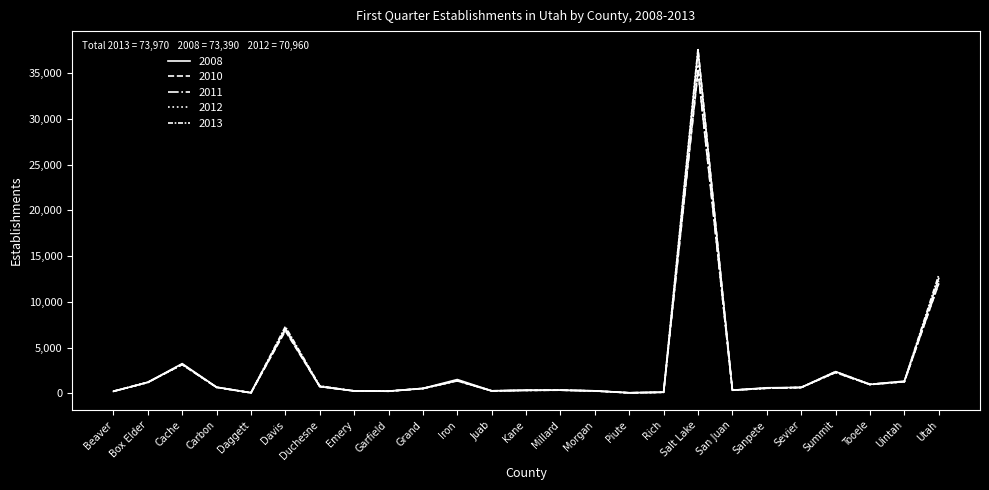

Reading left to right, extract all data points from this chart.

2008: Beaver=211	Box Elder=1207	Cache=3242	Carbon=673	Daggett=57	Davis=7071	Duchesne=743	Emery=260	Garfield=240	Grand=536	Iron=1504	Juab=270	Kane=338	Millard=343	Morgan=271	Piute=63	Rich=122	Salt Lake=37420	San Juan=343	Sanpete=604	Sevier=644	Summit=2370	Tooele=969	Uintah=1332	Utah=12557
2010: Beaver=224	Box Elder=1204	Cache=3133	Carbon=650	Daggett=56	Davis=6811	Duchesne=735	Emery=264	Garfield=227	Grand=515	Iron=1399	Juab=262	Kane=324	Millard=337	Morgan=271	Piute=53	Rich=117	Salt Lake=35153	San Juan=340	Sanpete=567	Sevier=644	Summit=2271	Tooele=955	Uintah=1256	Utah=11984
2011: Beaver=227	Box Elder=1181	Cache=3182	Carbon=648	Daggett=59	Davis=6938	Duchesne=736	Emery=258	Garfield=225	Grand=525	Iron=1368	Juab=258	Kane=331	Millard=344	Morgan=257	Piute=49	Rich=114	Salt Lake=35262	San Juan=335	Sanpete=548	Sevier=640	Summit=2288	Tooele=963	Uintah=1273	Utah=12032
2012: Beaver=211	Box Elder=1179	Cache=3155	Carbon=644	Daggett=52	Davis=7037	Duchesne=773	Emery=254	Garfield=228	Grand=523	Iron=1352	Juab=253	Kane=319	Millard=347	Morgan=245	Piute=48	Rich=107	Salt Lake=35946	San Juan=340	Sanpete=555	Sevier=628	Summit=2285	Tooele=959	Uintah=1261	Utah=12259
2013: Beaver=215	Box Elder=1206	Cache=3165	Carbon=661	Daggett=54	Davis=7298	Duchesne=818	Emery=247	Garfield=234	Grand=539	Iron=1359	Juab=276	Kane=317	Millard=353	Morgan=254	Piute=48	Rich=116	Salt Lake=37698	San Juan=332	Sanpete=560	Sevier=628	Summit=2368	Tooele=997	Uintah=1287	Utah=12940